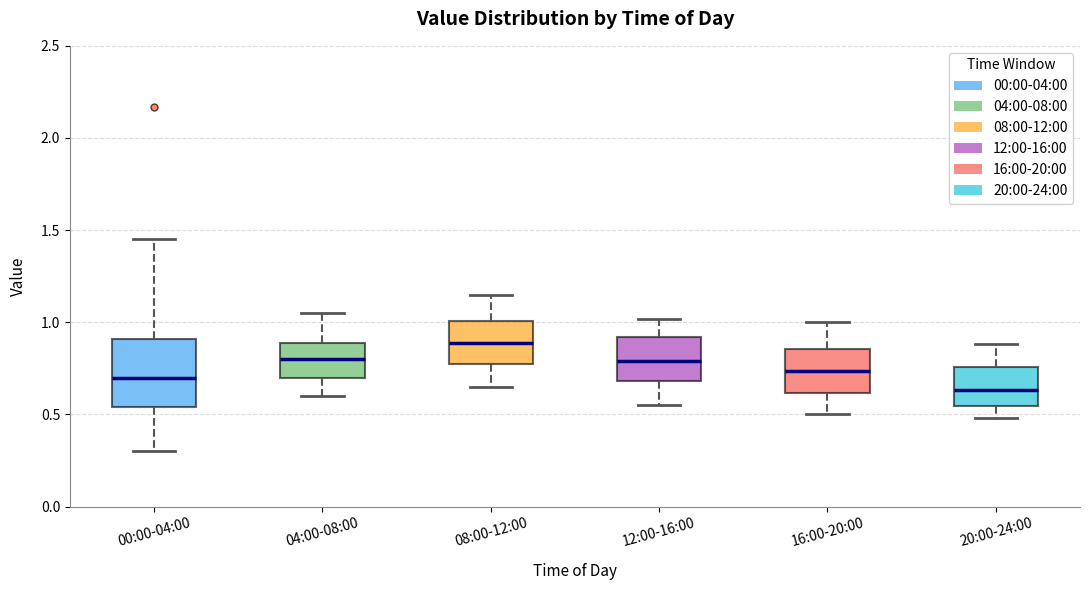

Where does the lower whisker of the box for 08:00-12:00 end on the y-axis? The values are not printed on the chart, so give them approximately, as read against the axis.

0.65